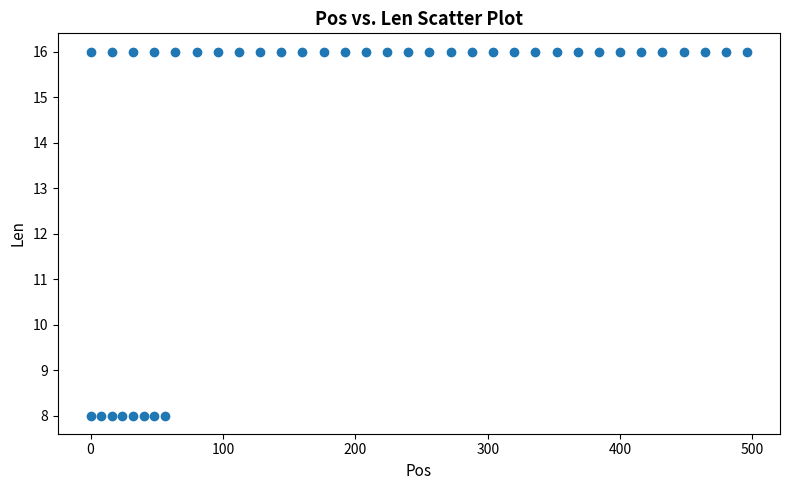

What is the range of X values (max minus min)?

496